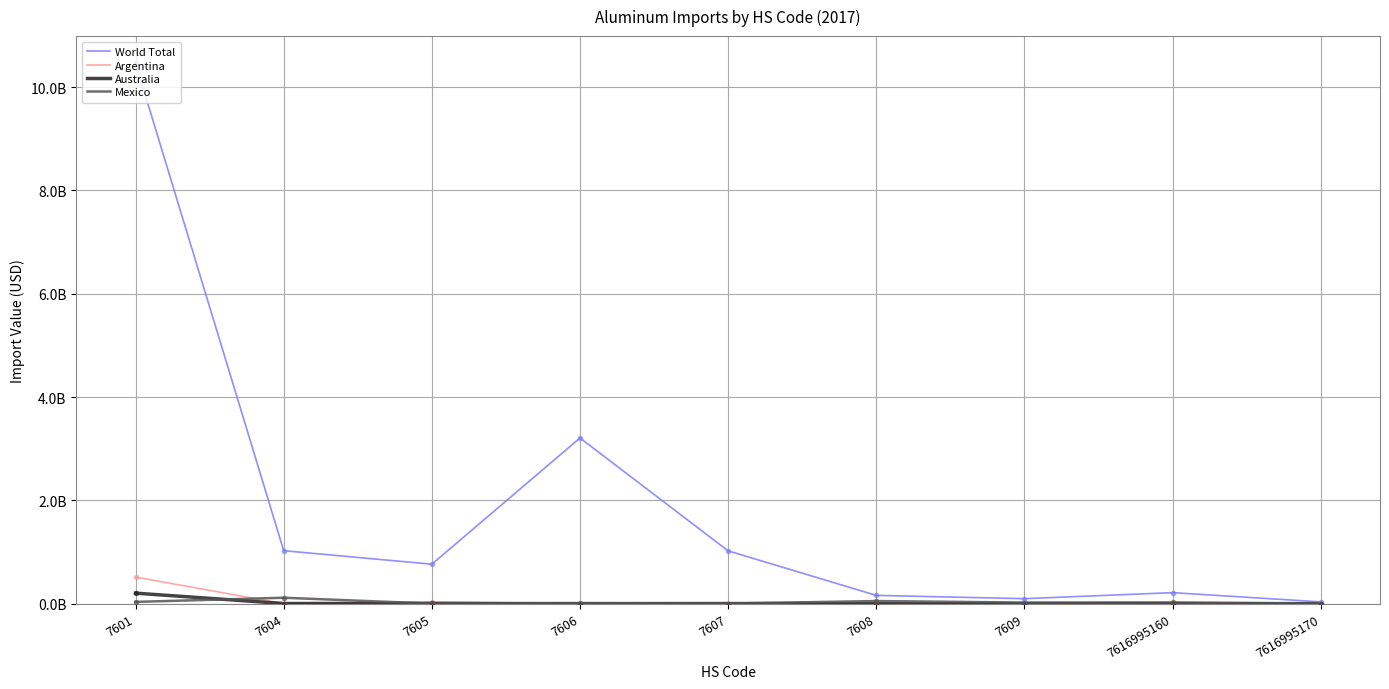

At how many categories does at least one series exceed 9?

1